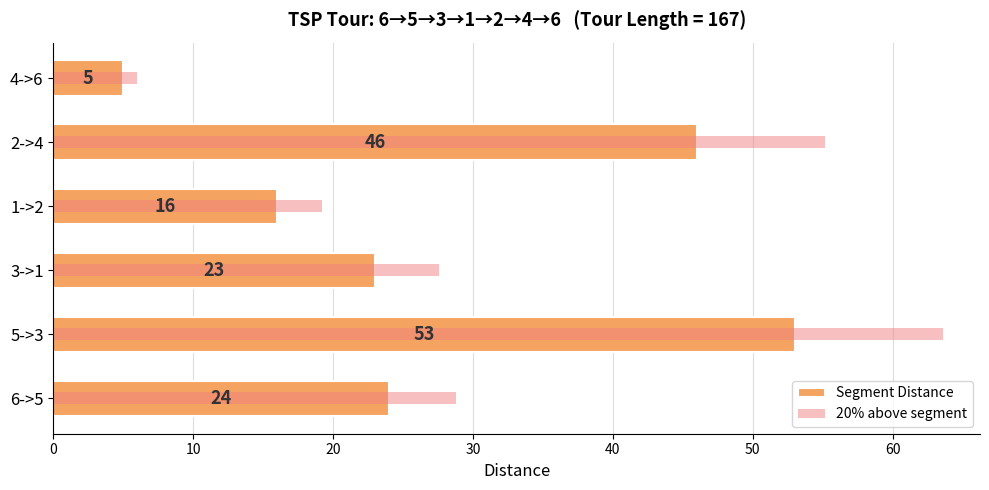

How many bars are there in each group?

2